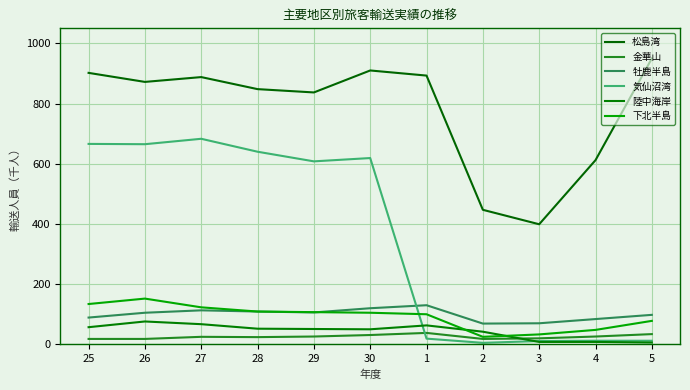

True or false: 下北半島 has a value of 78 at 5.

True